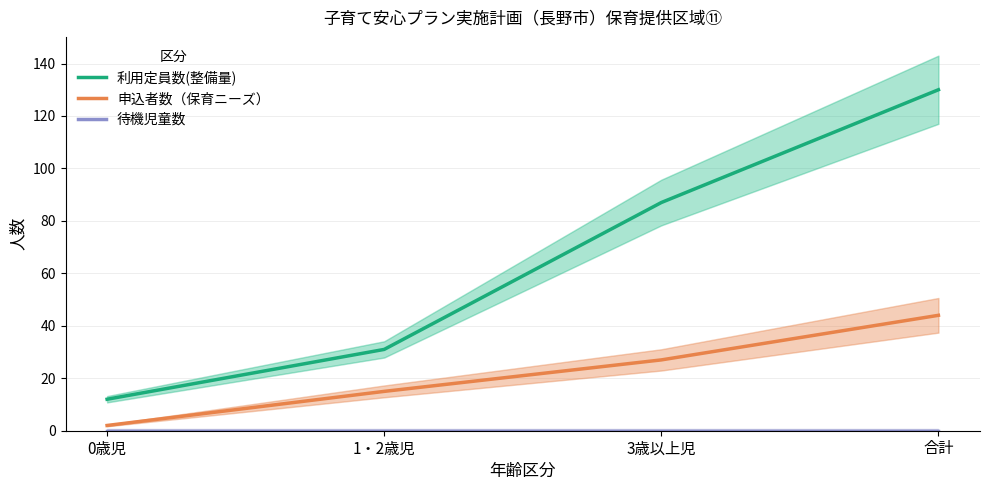

Where does the 利用定員数(整備量) series first go above 87?

合計